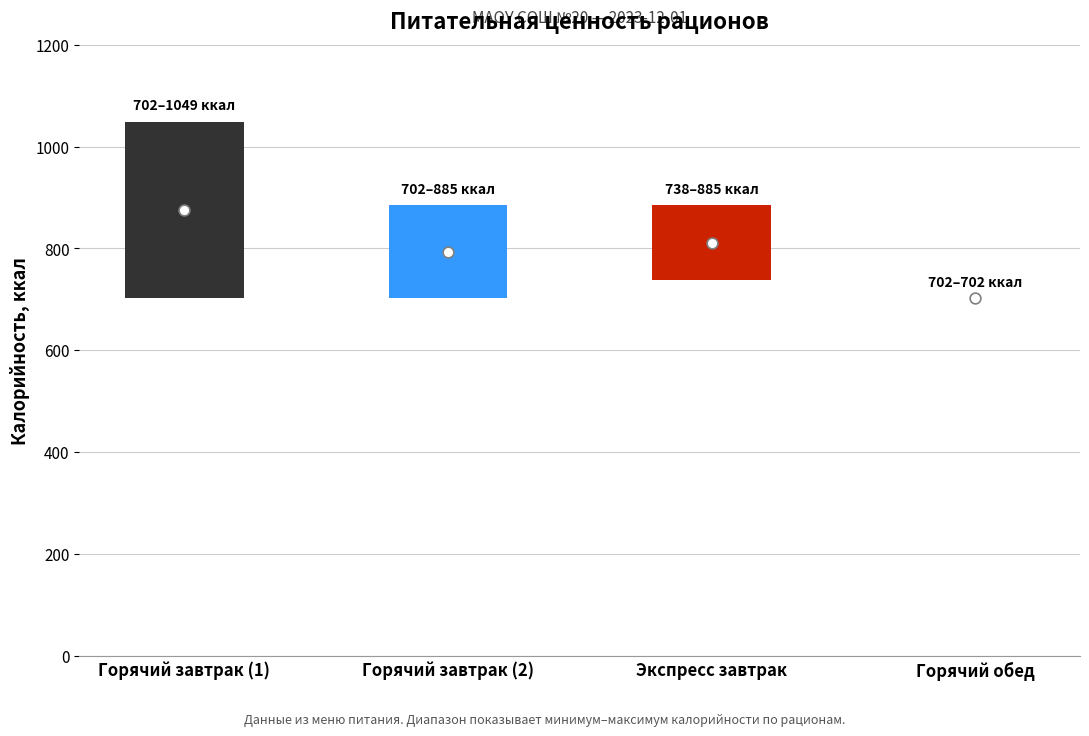

Is the value of Жиры at Горячий завтрак (2) greater than the value of Углеводы at Горячий обед?

No